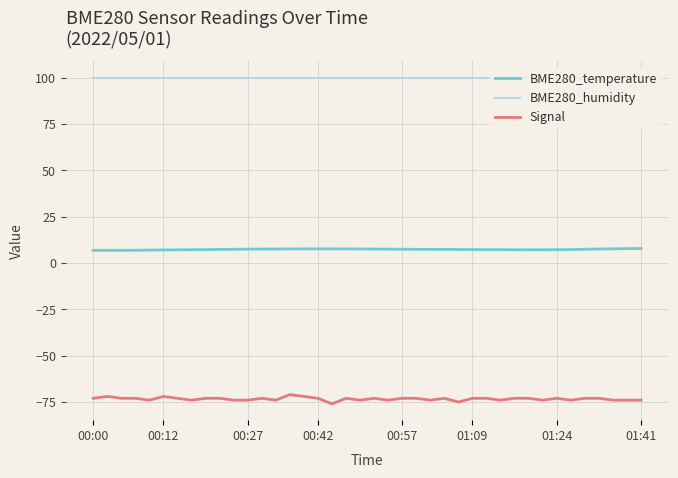

List the series in order of their overall mean, lowest first.

Signal, BME280_temperature, BME280_humidity